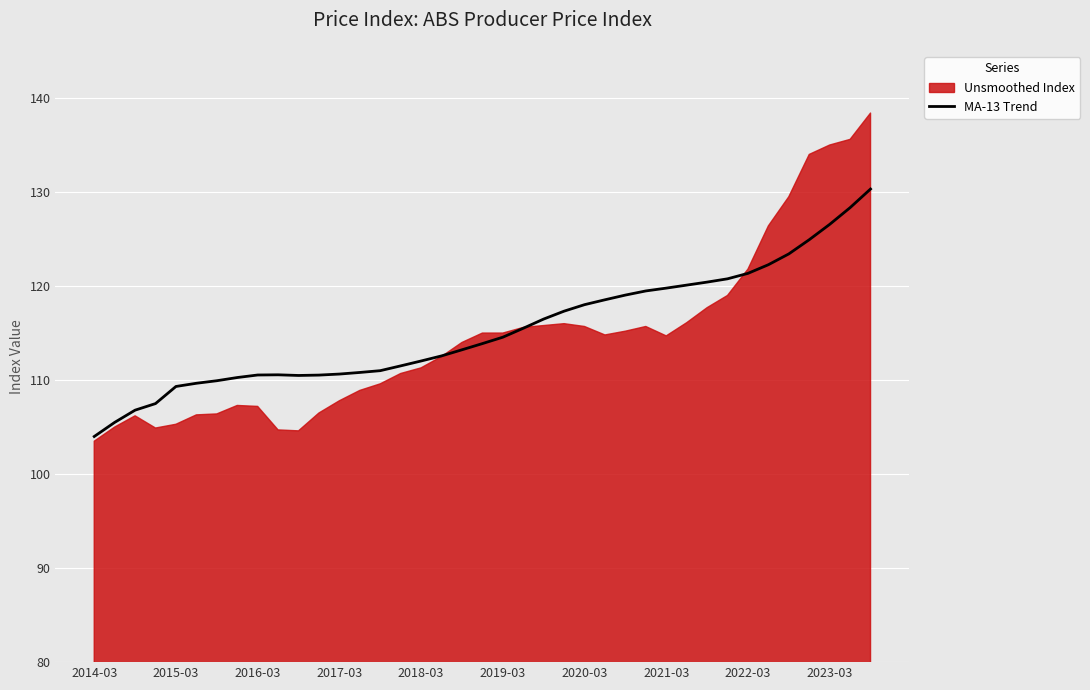

What is the smallest value displayed?

104.0